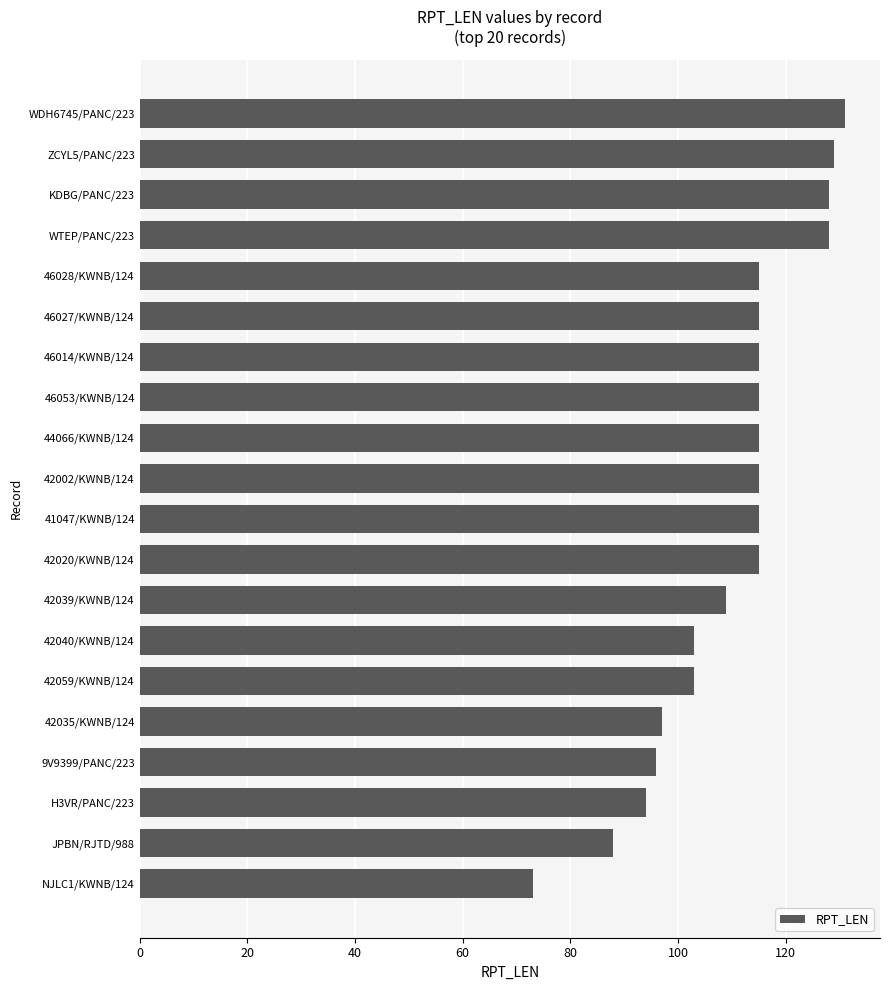

What is the difference between the maximum and minimum values?

58